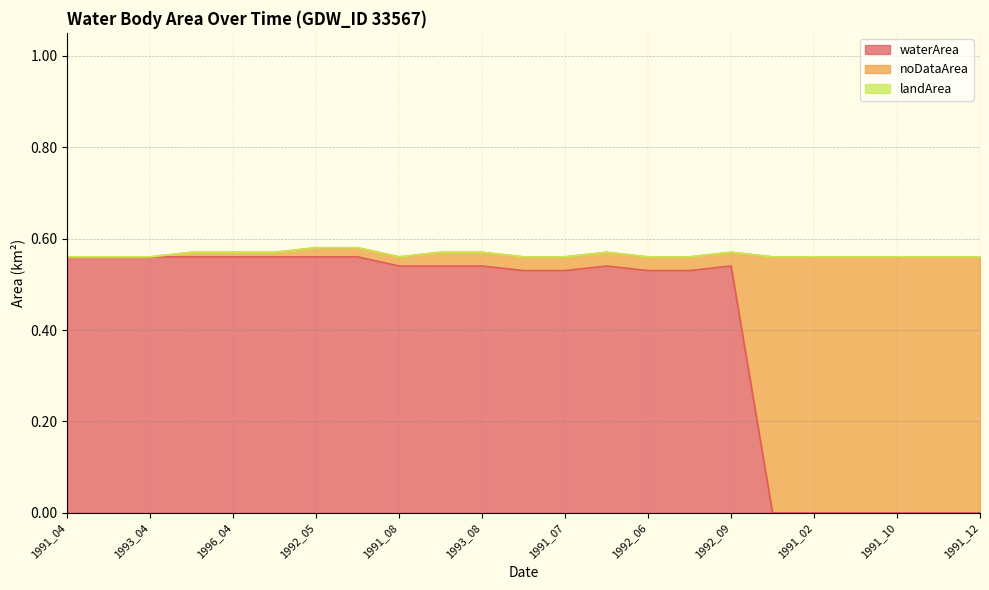

Reading right to left, what are all the values shown in this chart?

waterArea: 1991_12=0.0	1991_11=0.0	1991_10=0.0	1991_03=0.0	1991_02=0.0	1991_01=0.0	1992_09=0.5	1992_07=0.5	1992_06=0.5	1991_09=0.5	1991_07=0.5	1991_06=0.5	1993_08=0.5	1992_08=0.5	1991_08=0.5	1993_05=0.6	1992_05=0.6	1991_05=0.6	1996_04=0.6	1995_04=0.6	1993_04=0.6	1992_04=0.6	1991_04=0.6
noDataArea: 1991_12=0.6	1991_11=0.6	1991_10=0.6	1991_03=0.6	1991_02=0.6	1991_01=0.6	1992_09=0.0	1992_07=0.0	1992_06=0.0	1991_09=0.0	1991_07=0.0	1991_06=0.0	1993_08=0.0	1992_08=0.0	1991_08=0.0	1993_05=0.0	1992_05=0.0	1991_05=0.0	1996_04=0.0	1995_04=0.0	1993_04=0.0	1992_04=0.0	1991_04=0.0
landArea: 1991_12=0.0	1991_11=0.0	1991_10=0.0	1991_03=0.0	1991_02=0.0	1991_01=0.0	1992_09=0.0	1992_07=0.0	1992_06=0.0	1991_09=0.0	1991_07=0.0	1991_06=0.0	1993_08=0.0	1992_08=0.0	1991_08=0.0	1993_05=0.0	1992_05=0.0	1991_05=0.0	1996_04=0.0	1995_04=0.0	1993_04=0.0	1992_04=0.0	1991_04=0.0